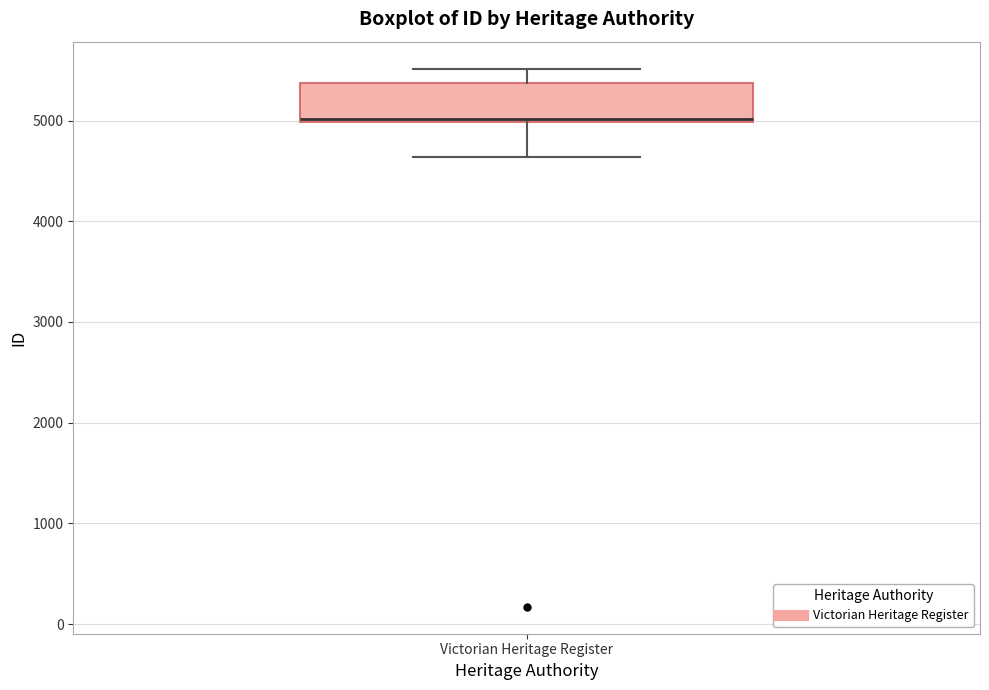

Transcribe this box plot: give where the median line is, the range the box spans, and where the two whiskers end, as read against the y-axis. The values are not printed on the chart, so give them approximately, as read against the axis.

median 5000, box 5000 to 5400, whiskers 4600 to 5500